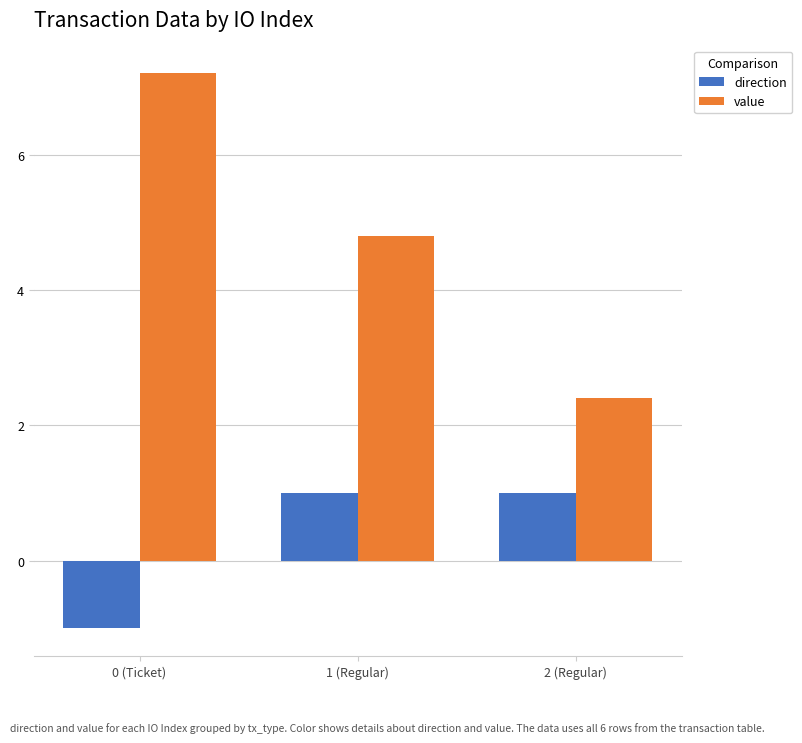

What is the sum of all direction values?

1.0